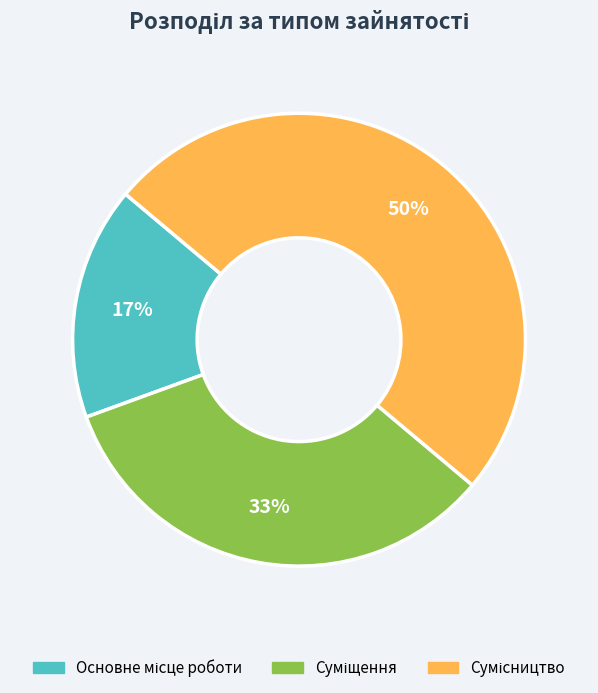

How many slices are in this pie chart?

3